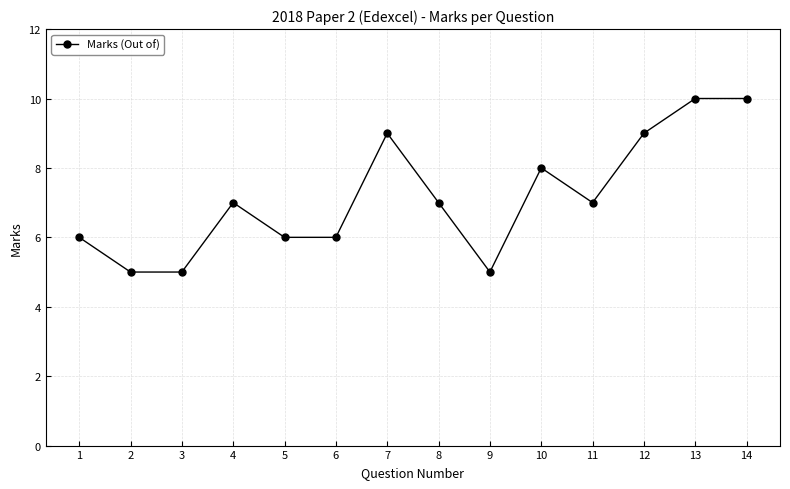

Where is the first local maximum?

4